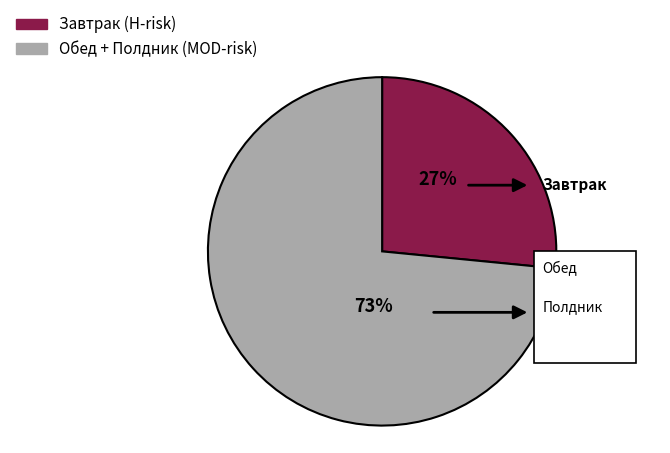

Combined, what portion of the pie is Обед and Завтрак?

74.6%